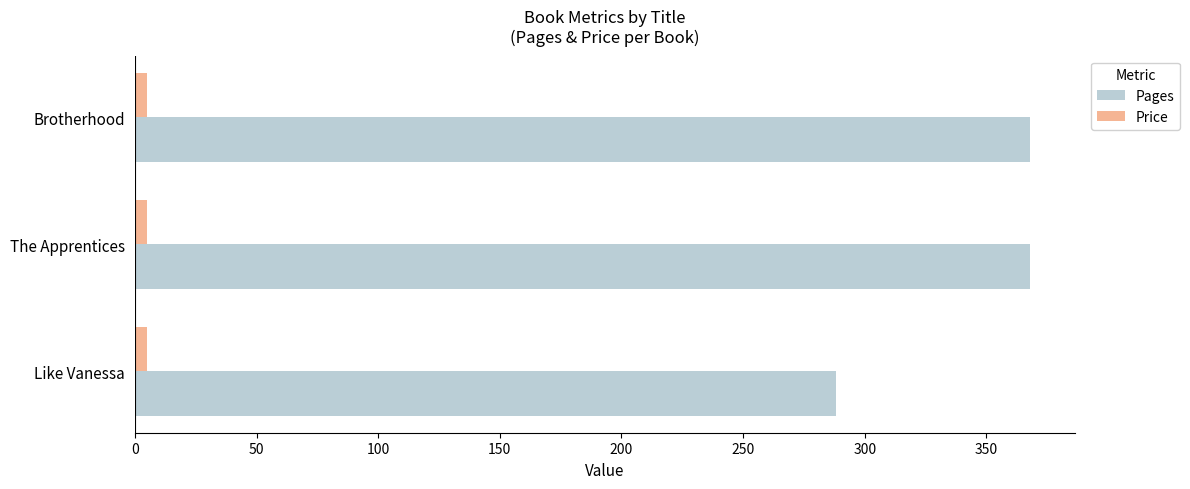

Which series has the largest range (max minus min)?

Pages